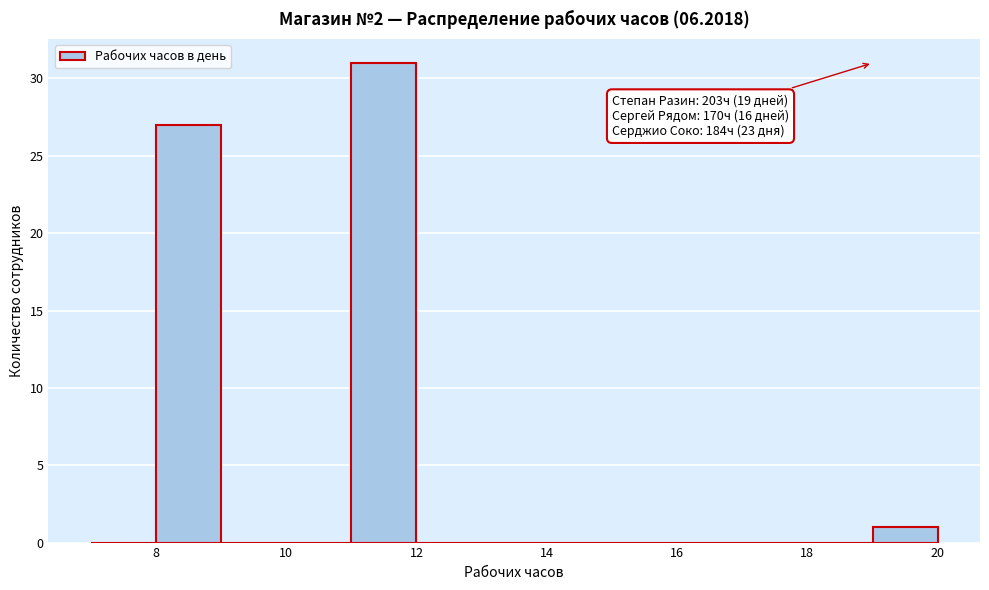

Which range on the x-axis has the tallest bar?

11 to 12